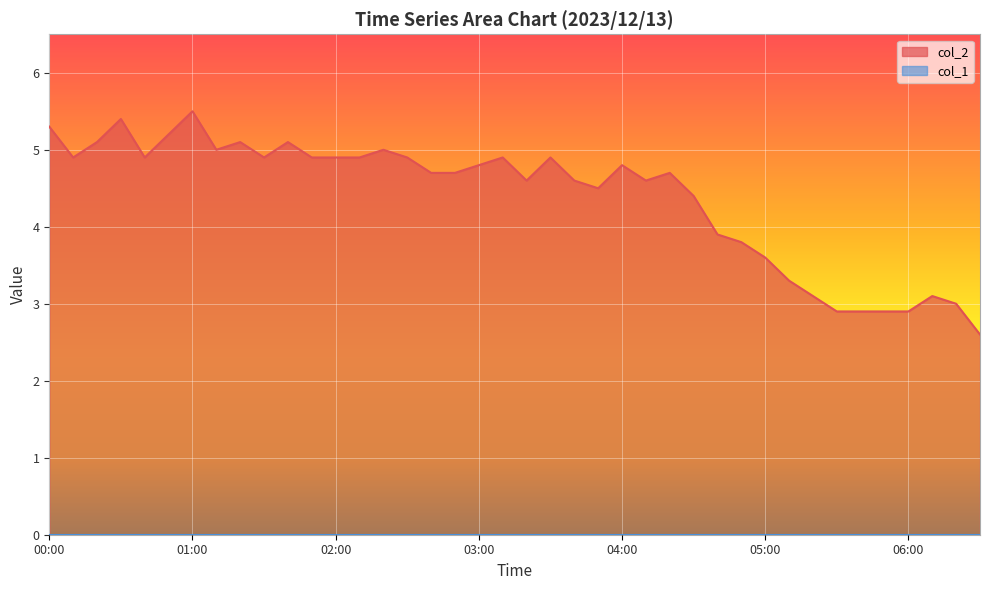

Which label corresponds to the largest value in the chart?

01:00